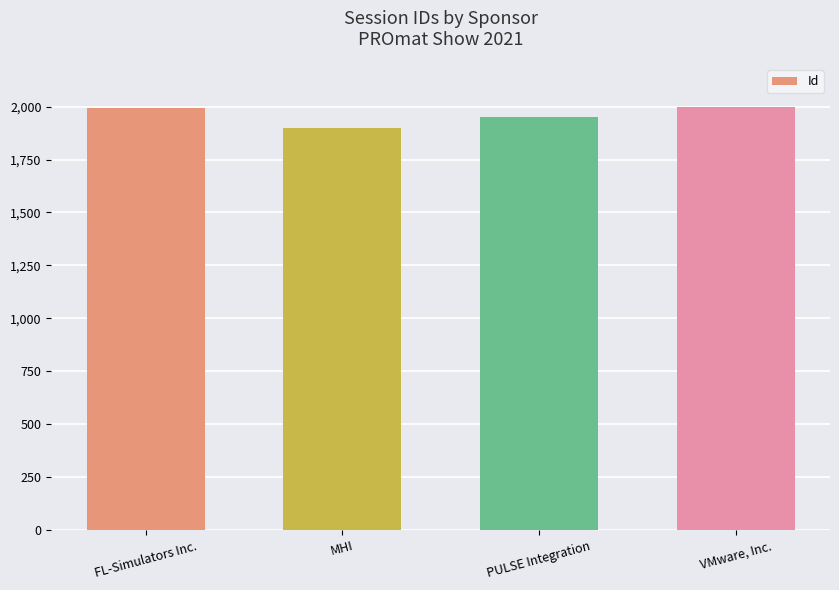

Is it true that the value at PULSE Integration is 1951?

True